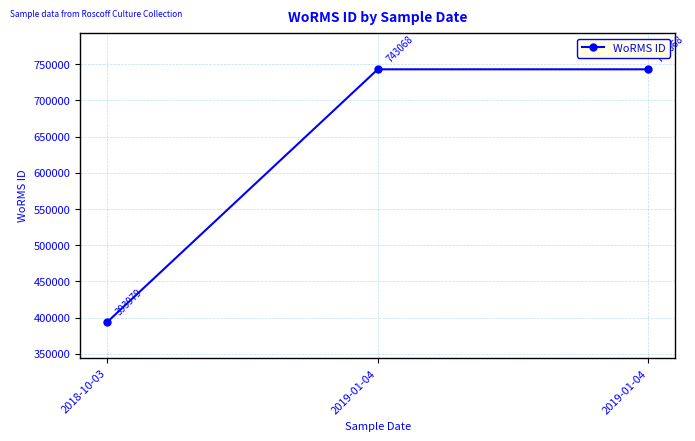

Does the chart have visible grid lines?

Yes